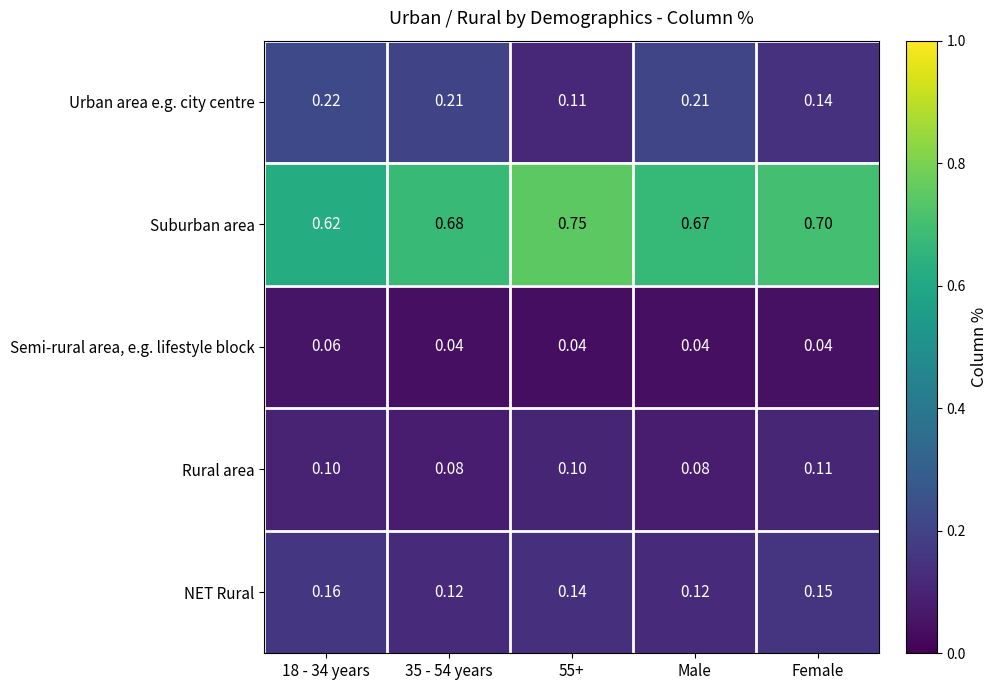

What is the total value across all series at Female?

1.1